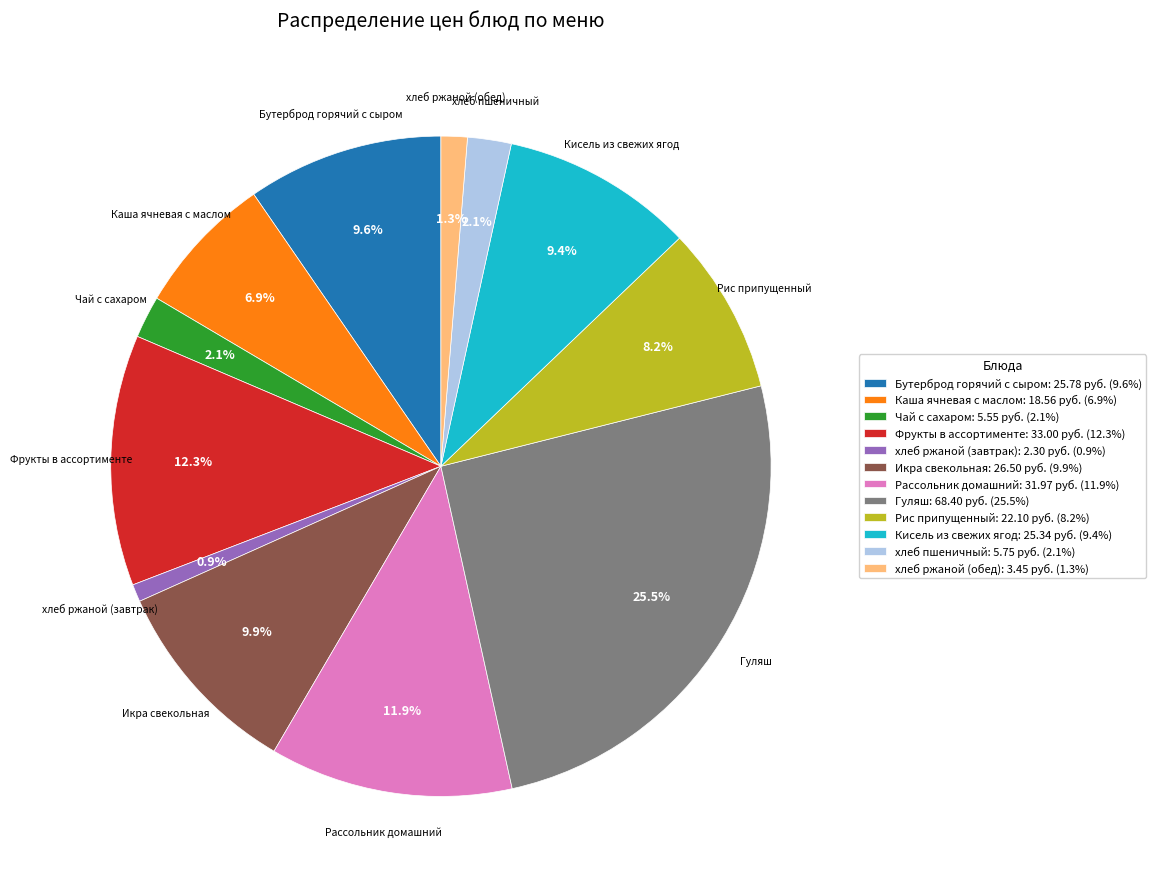

Between Рассольник домашний: 31.97 руб. (11.9%) and хлеб ржаной (обед): 3.45 руб. (1.3%), which is larger?

Рассольник домашний: 31.97 руб. (11.9%)